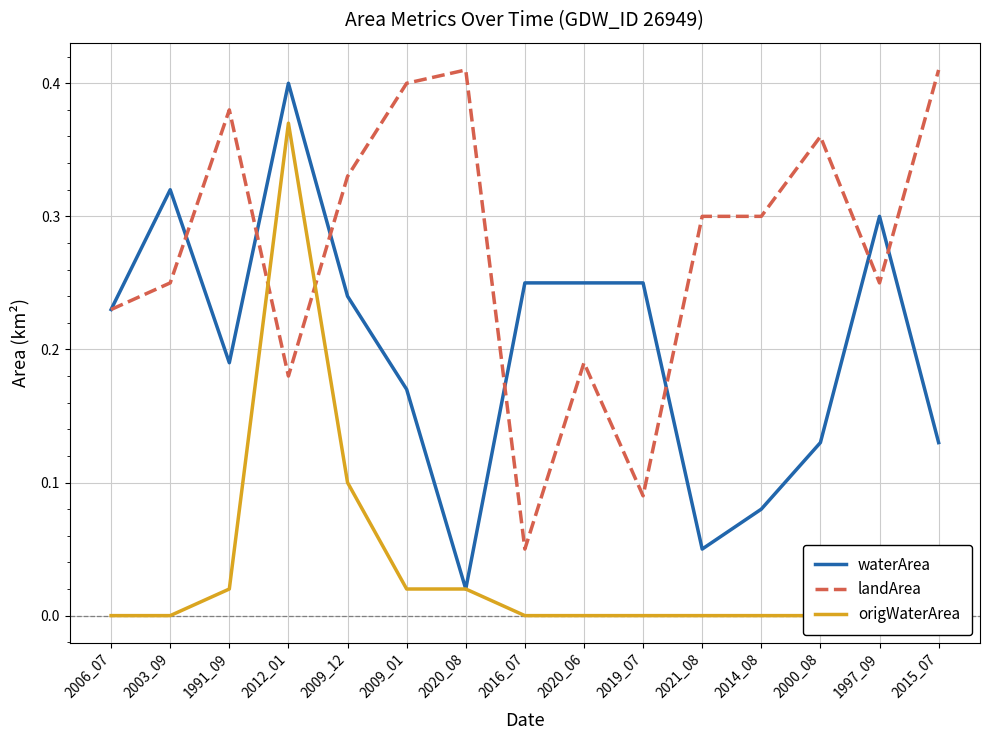

Reading left to right, extract all data points from this chart.

waterArea: 2006_07=0.2	2003_09=0.3	1991_09=0.2	2012_01=0.4	2009_12=0.2	2009_01=0.2	2020_08=0.0	2016_07=0.2	2020_06=0.2	2019_07=0.2	2021_08=0.1	2014_08=0.1	2000_08=0.1	1997_09=0.3	2015_07=0.1
landArea: 2006_07=0.2	2003_09=0.2	1991_09=0.4	2012_01=0.2	2009_12=0.3	2009_01=0.4	2020_08=0.4	2016_07=0.1	2020_06=0.2	2019_07=0.1	2021_08=0.3	2014_08=0.3	2000_08=0.4	1997_09=0.2	2015_07=0.4
origWaterArea: 2006_07=0.0	2003_09=0.0	1991_09=0.0	2012_01=0.4	2009_12=0.1	2009_01=0.0	2020_08=0.0	2016_07=0.0	2020_06=0.0	2019_07=0.0	2021_08=0.0	2014_08=0.0	2000_08=0.0	1997_09=0.1	2015_07=0.0